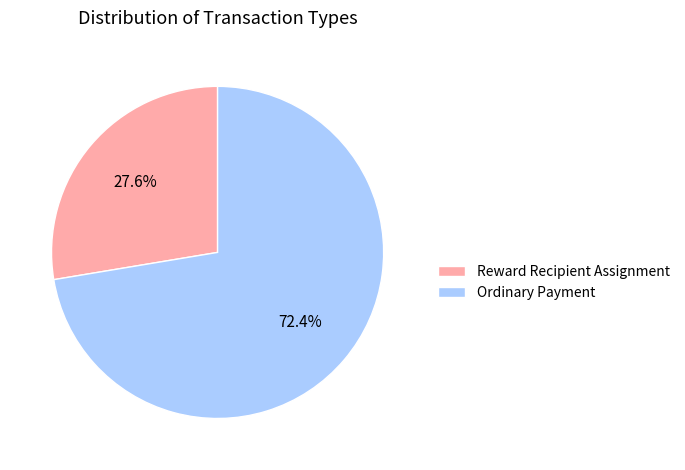

What is the ratio of the value at Reward Recipient Assignment to the value at Ordinary Payment?

0.4